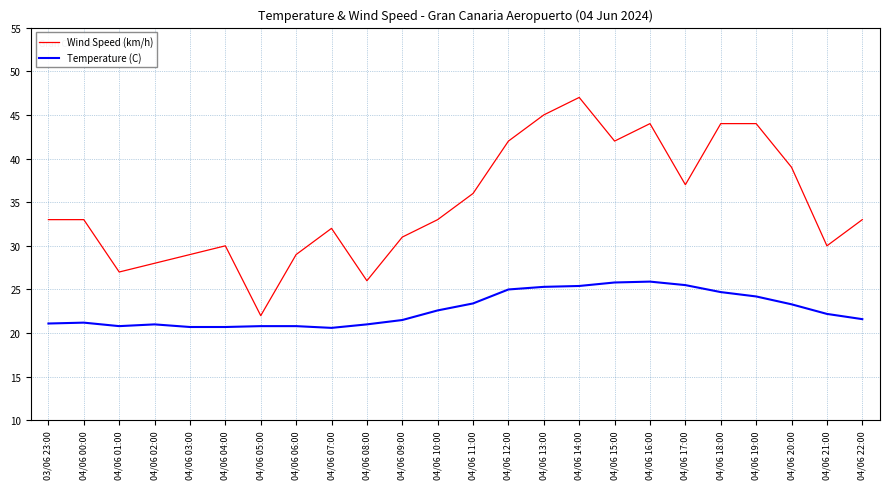

Is it true that Temperature (C) equals 25.5 at 04/06 17:00?

True